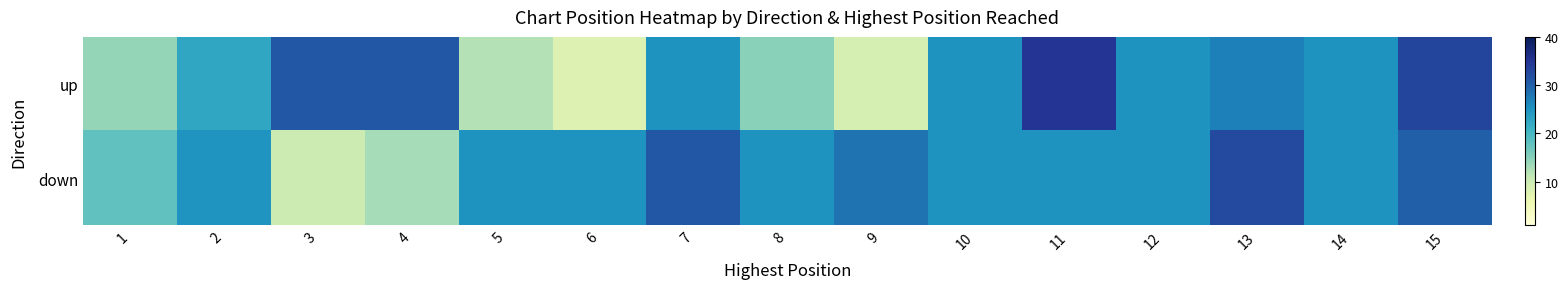

Rank the series at 13 from lowest to highest value.

up, down